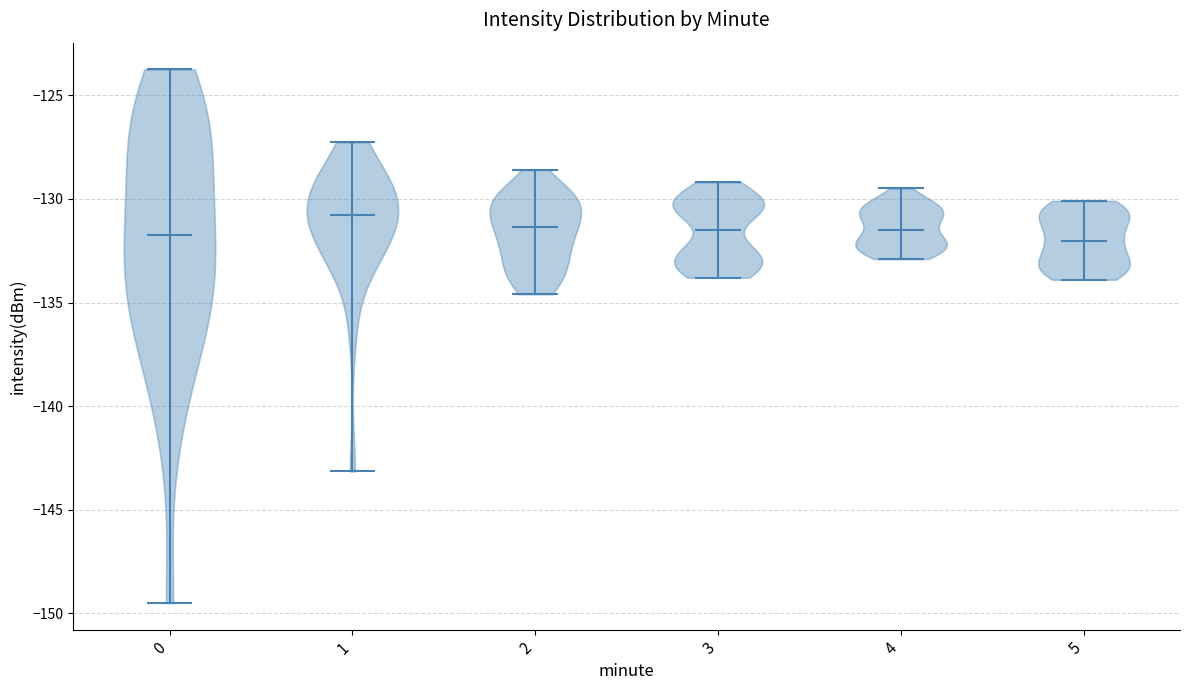

Reading left to right, read every violin against the y-axis: where its median line is, and the lowest and highest points it reaches. The values are not printed on the chart, so give them approximately, as read against the axis.

0: median line -131.5, lowest point -149.5, highest point -124.0
1: median line -131.0, lowest point -143.0, highest point -127.5
2: median line -131.5, lowest point -134.5, highest point -128.5
3: median line -131.5, lowest point -134.0, highest point -129.0
4: median line -131.5, lowest point -133.0, highest point -129.5
5: median line -132.0, lowest point -134.0, highest point -130.0